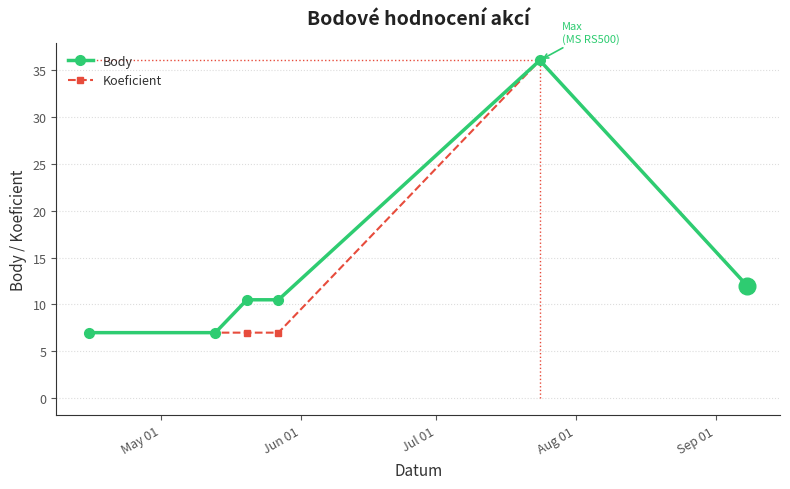

What is the minimum value for Body?

7.0